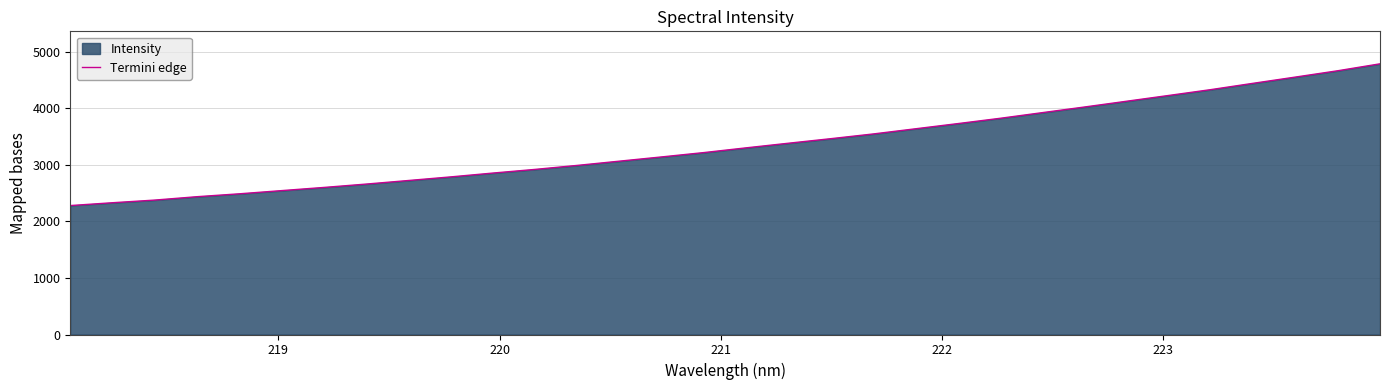

What is the smallest value displayed?

2278.4